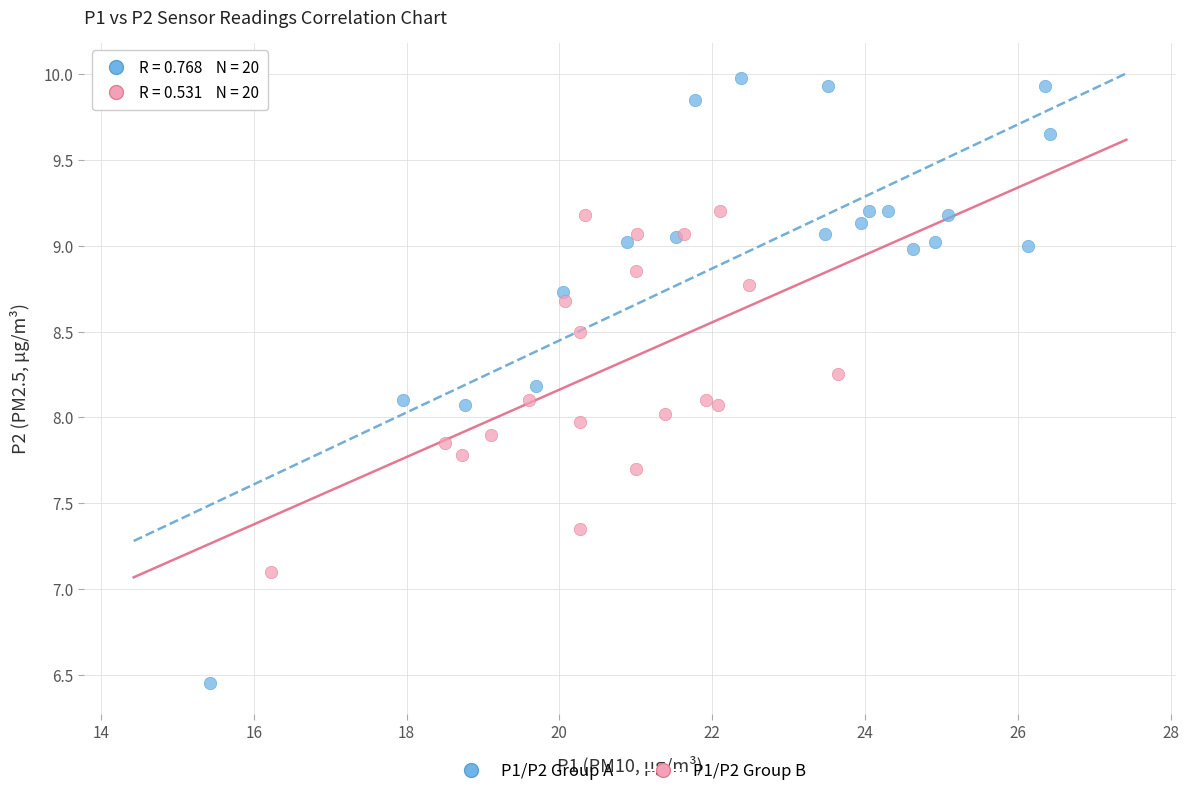

Which series has the largest Y range (max minus min)?

P1/P2 Group A